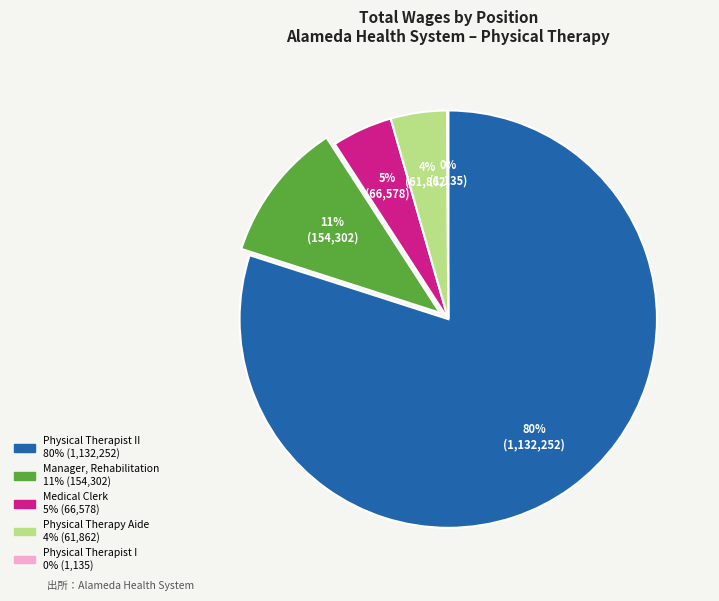

Does any single category account for the majority?

Yes